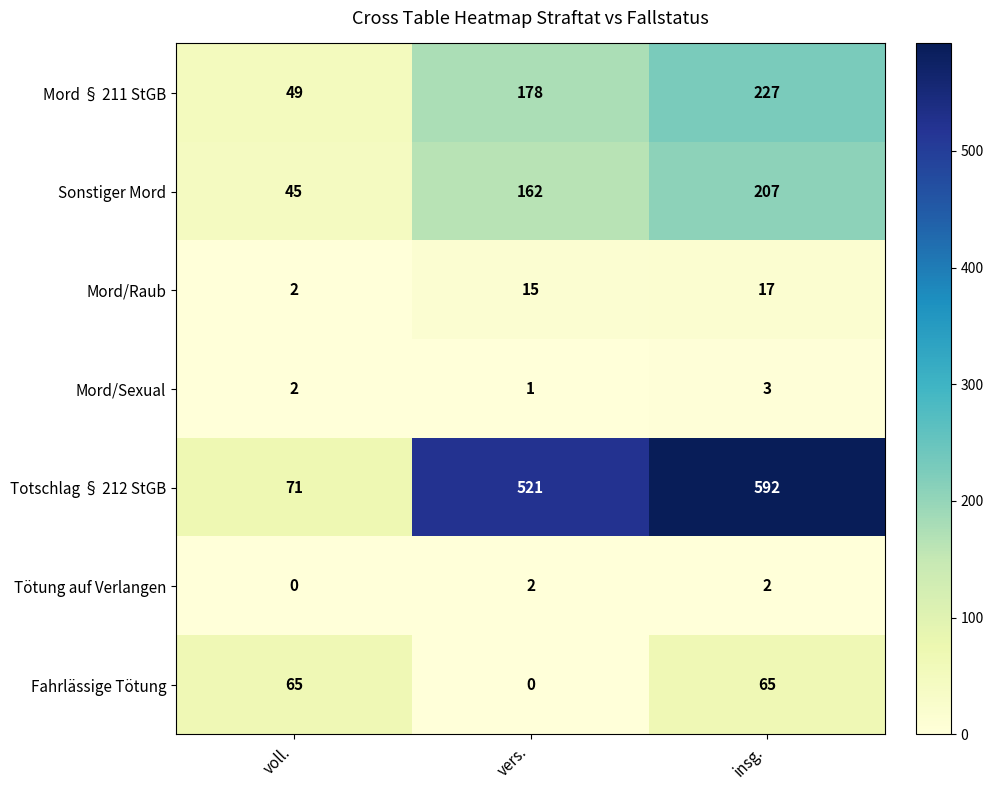

What is the difference between the highest and lowest values at insg.?

590